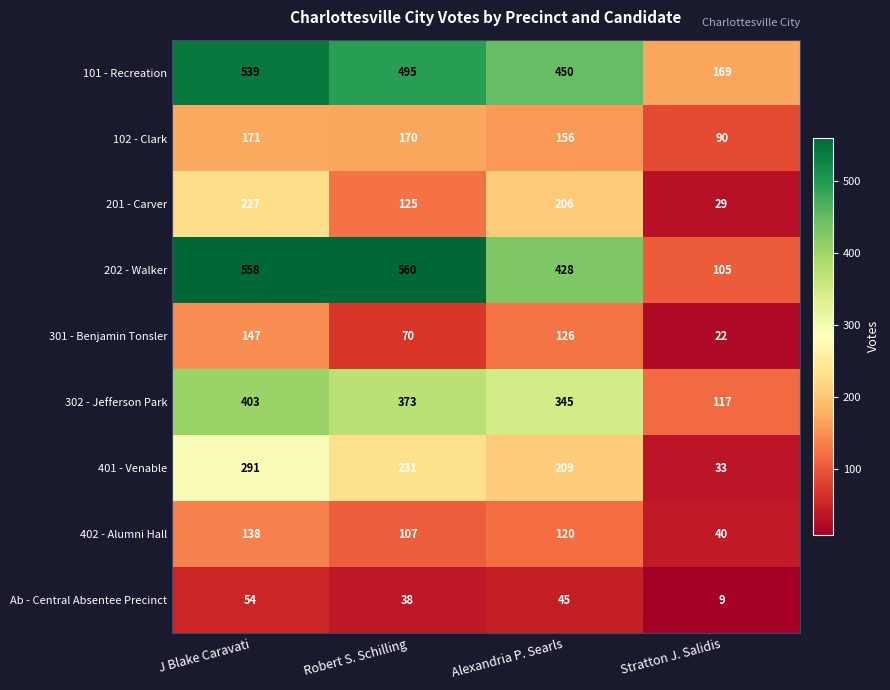

The 201 - Carver series shows 125 at Robert S. Schilling. True or false?

True